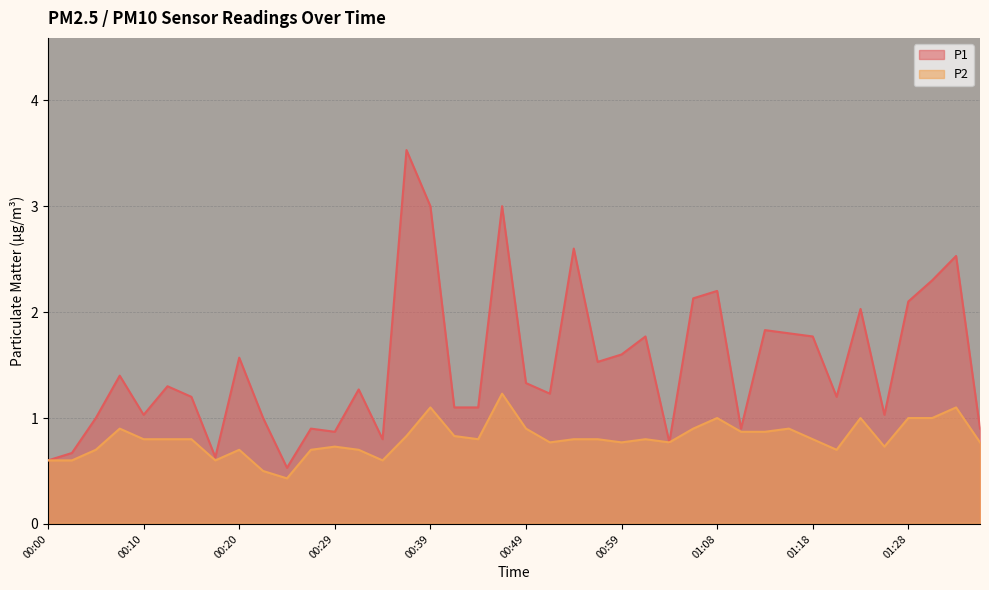

What is the label of the 17th point from the left?

00:39